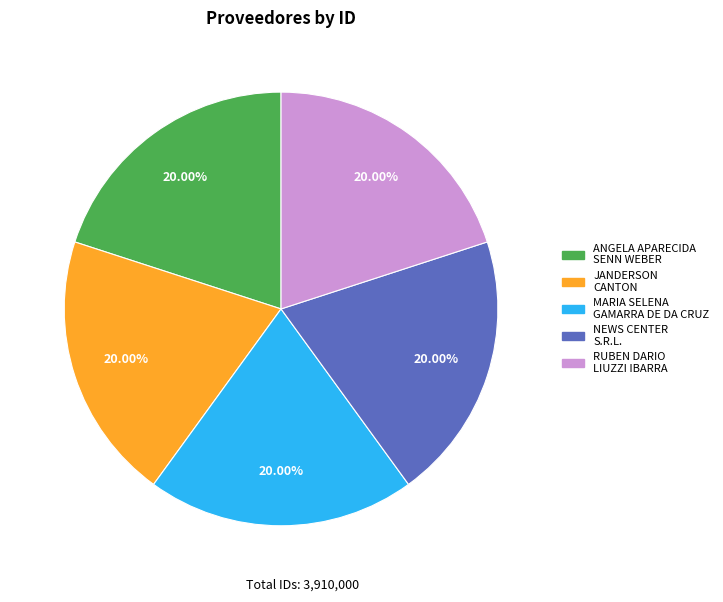

Is there a majority slice in this chart?

No